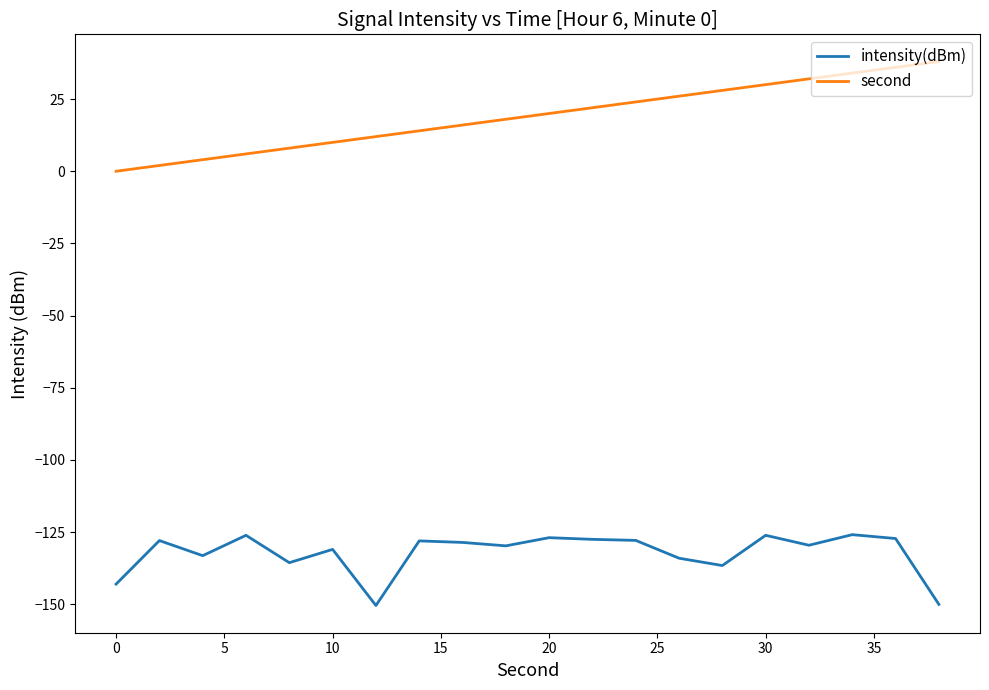

What is the difference between the maximum and minimum values in the intensity(dBm) series?

24.5